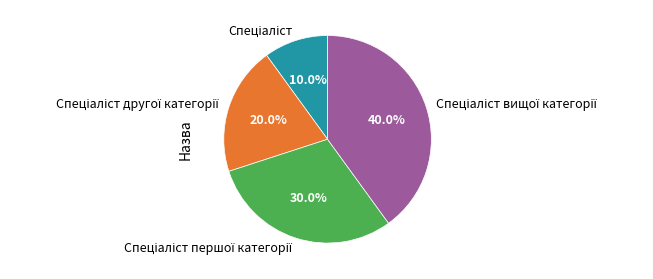

To the nearest percent, what is the average slice percentage?

25%